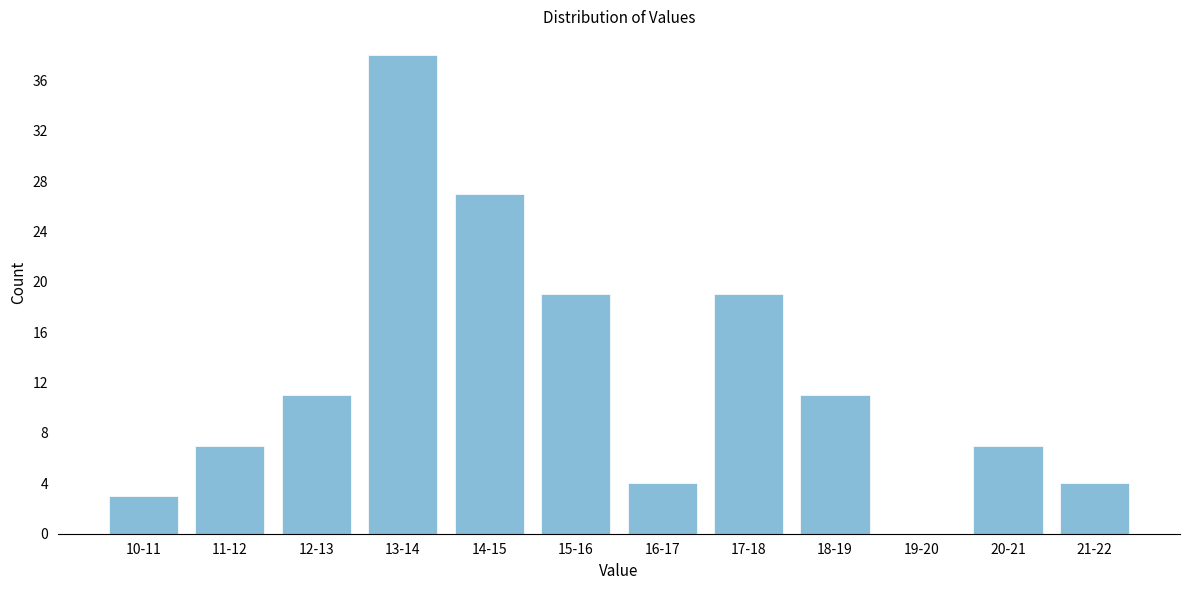

Reading left to right, list all the values displayed in this chart.

10-11=3	11-12=7	12-13=11	13-14=38	14-15=27	15-16=19	16-17=4	17-18=19	18-19=11	19-20=0	20-21=7	21-22=4